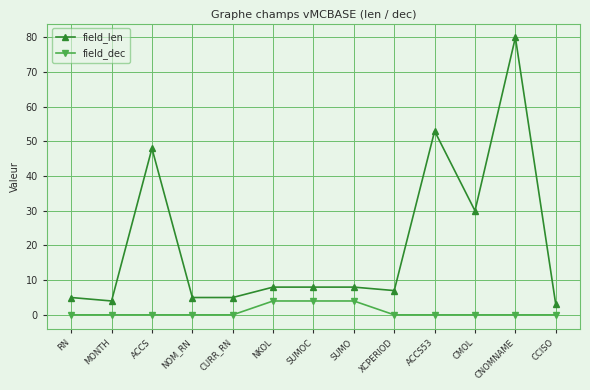

List the series in order of their peak value, highest first.

field_len, field_dec